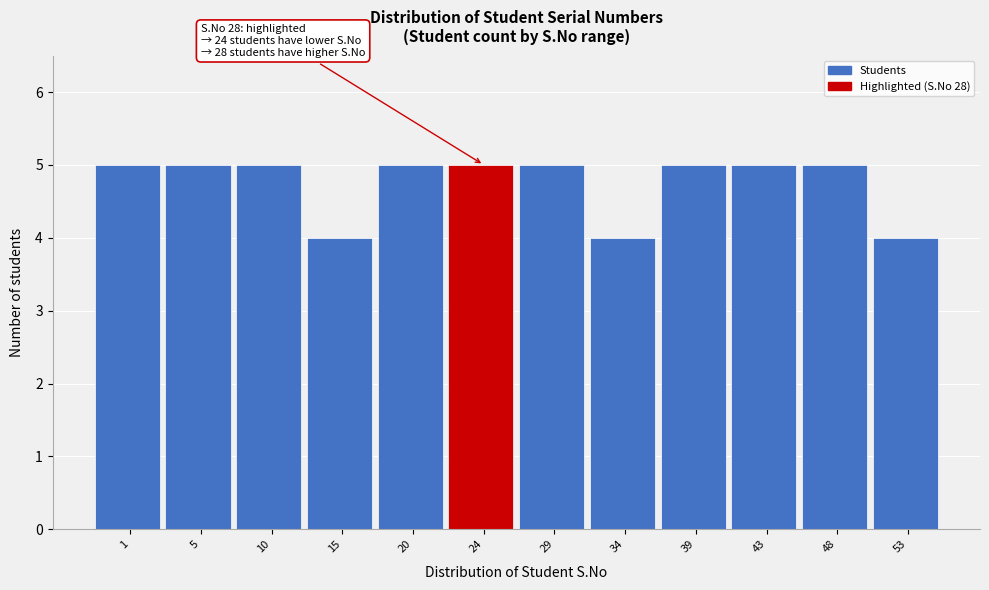

Reading left to right, extract all data points from this chart.

5	5	5	4	5	5	5	4	5	5	5	4